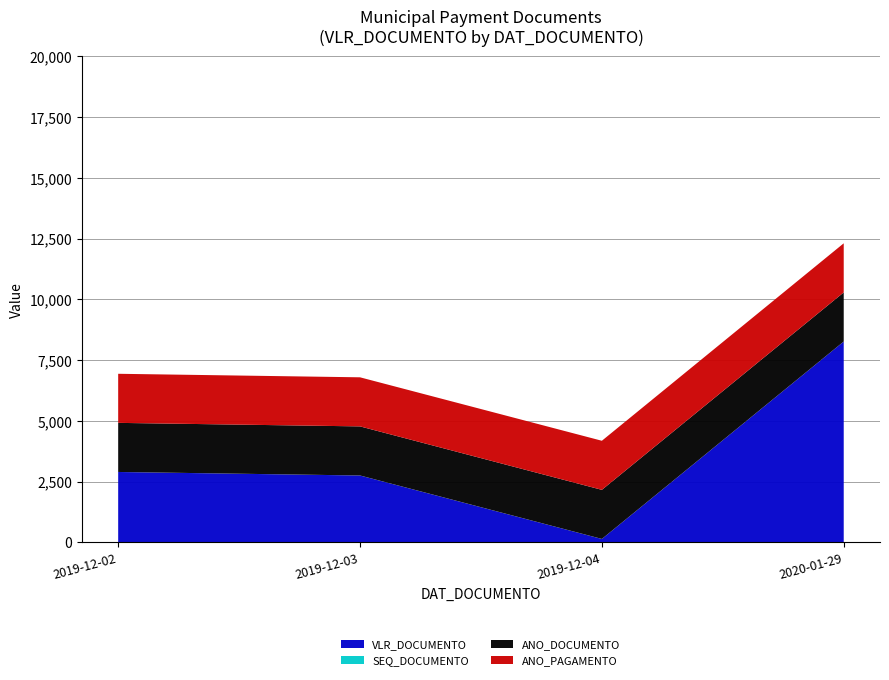

Reading left to right, list all the values displayed in this chart.

VLR_DOCUMENTO: 2900	2755	145	8265
SEQ_DOCUMENTO: 1	1	1	1
ANO_DOCUMENTO: 2019	2019	2019	2020
ANO_PAGAMENTO: 2019	2019	2019	2020